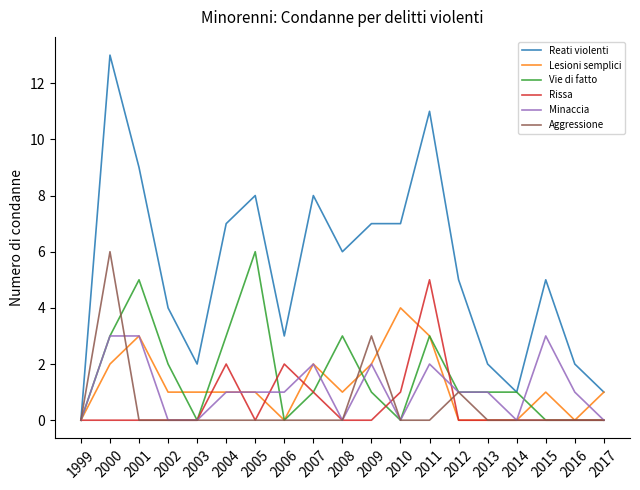

Which series has the widest spread of values?

Reati violenti